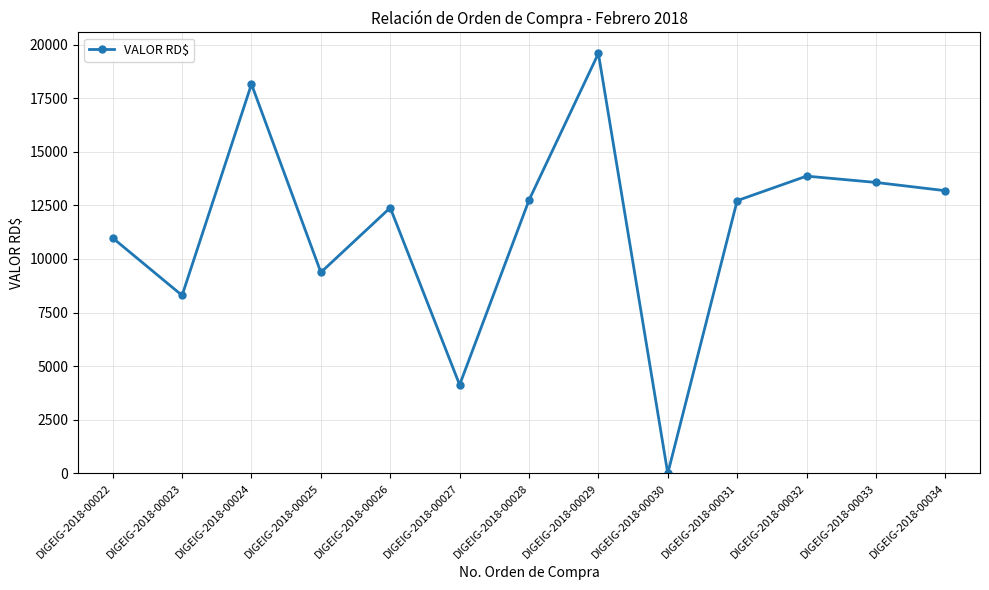

What value does the data have at DIGEIG-2018-00031?

12720.4